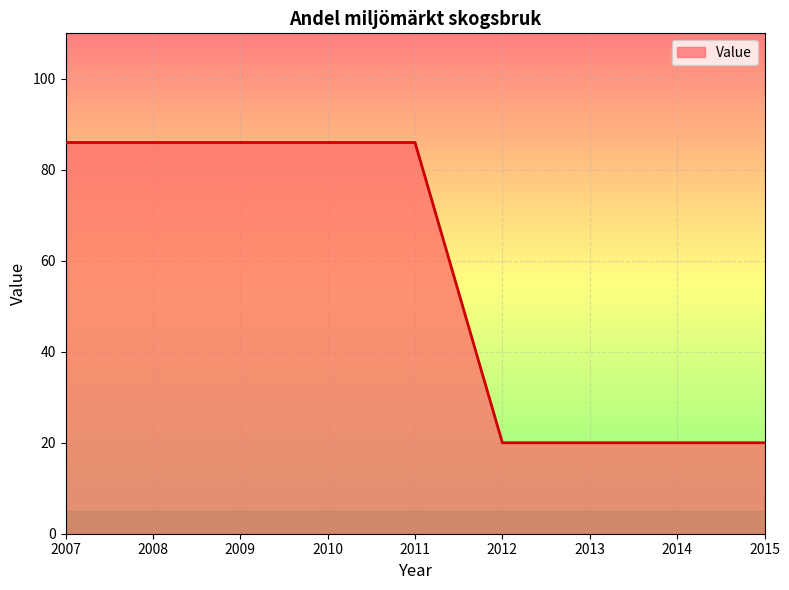

Reading left to right, what are all the values shown in this chart?

2007=86	2008=86	2009=86	2010=86	2011=86	2012=20	2013=20	2014=20	2015=20